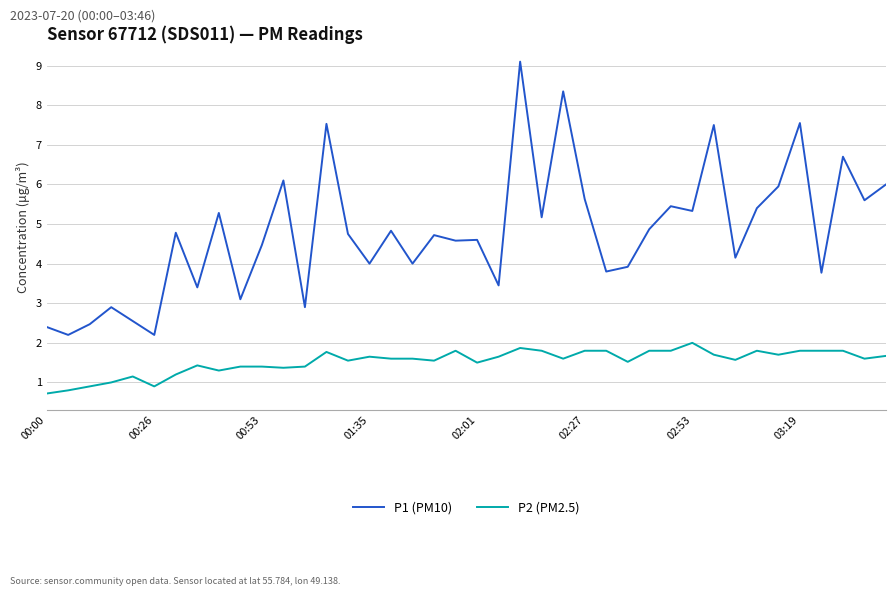

True or false: P2 (PM2.5) and P1 (PM10) intersect in this chart.

False